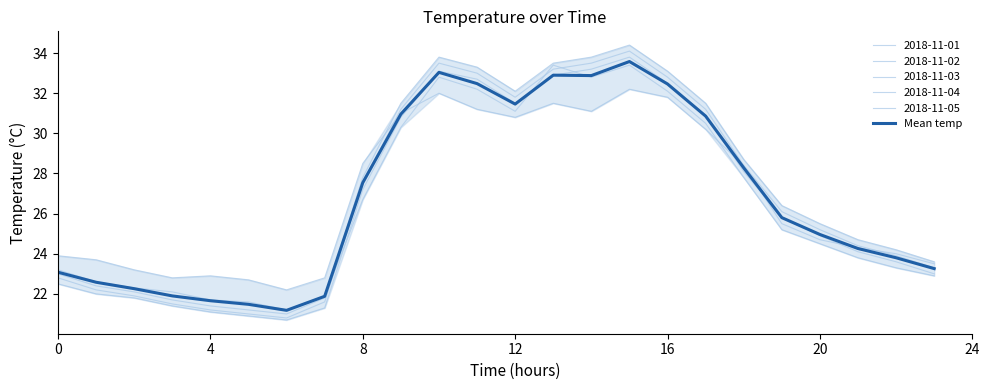

What is the value of the 22nd point from the left?

24.3